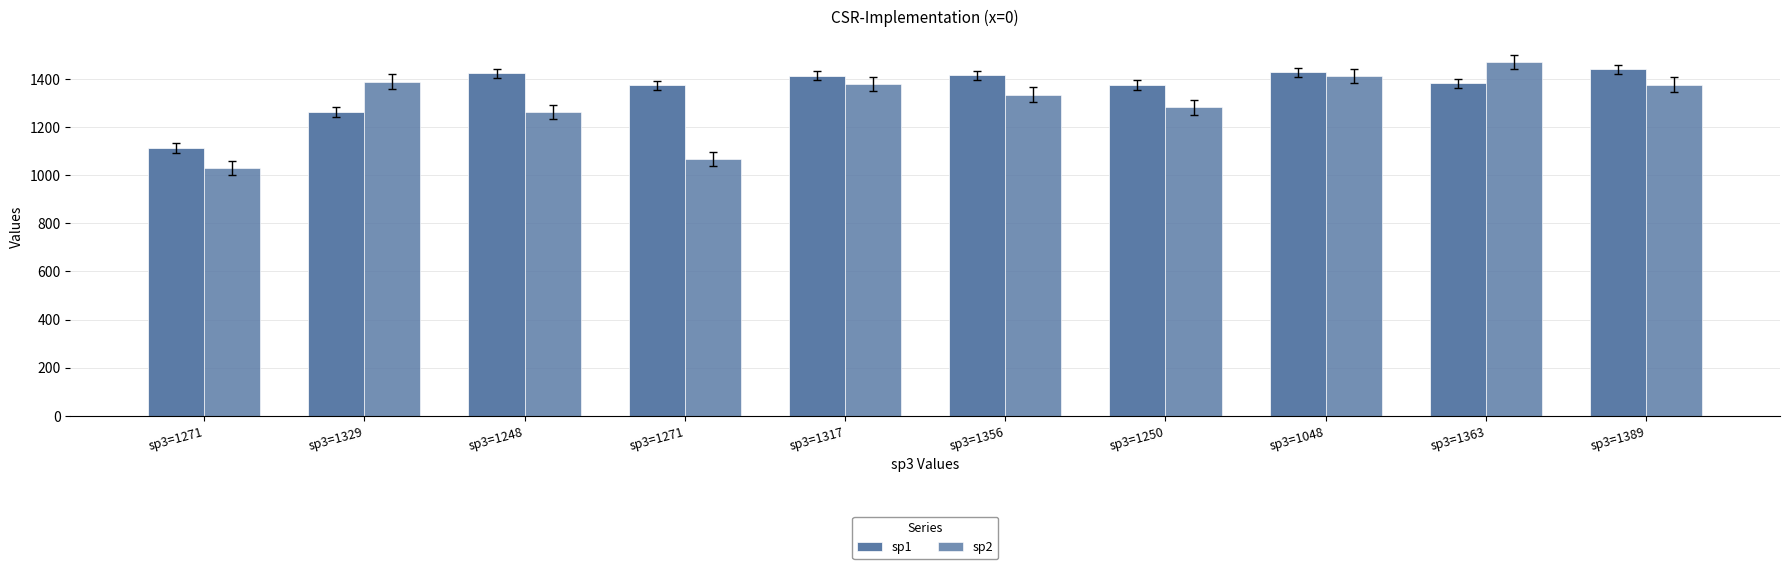

How many groups of bars are there?

10